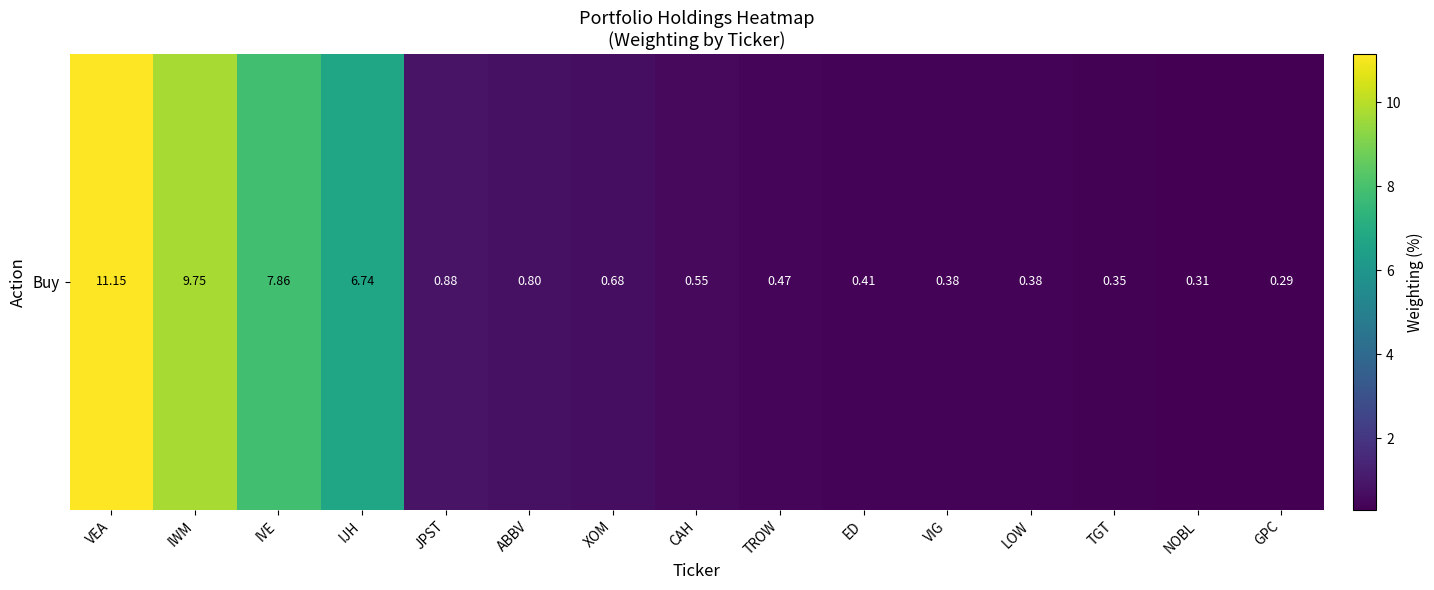

Reading left to right, extract all data points from this chart.

11.2	9.8	7.9	6.7	0.9	0.8	0.7	0.6	0.5	0.4	0.4	0.4	0.3	0.3	0.3